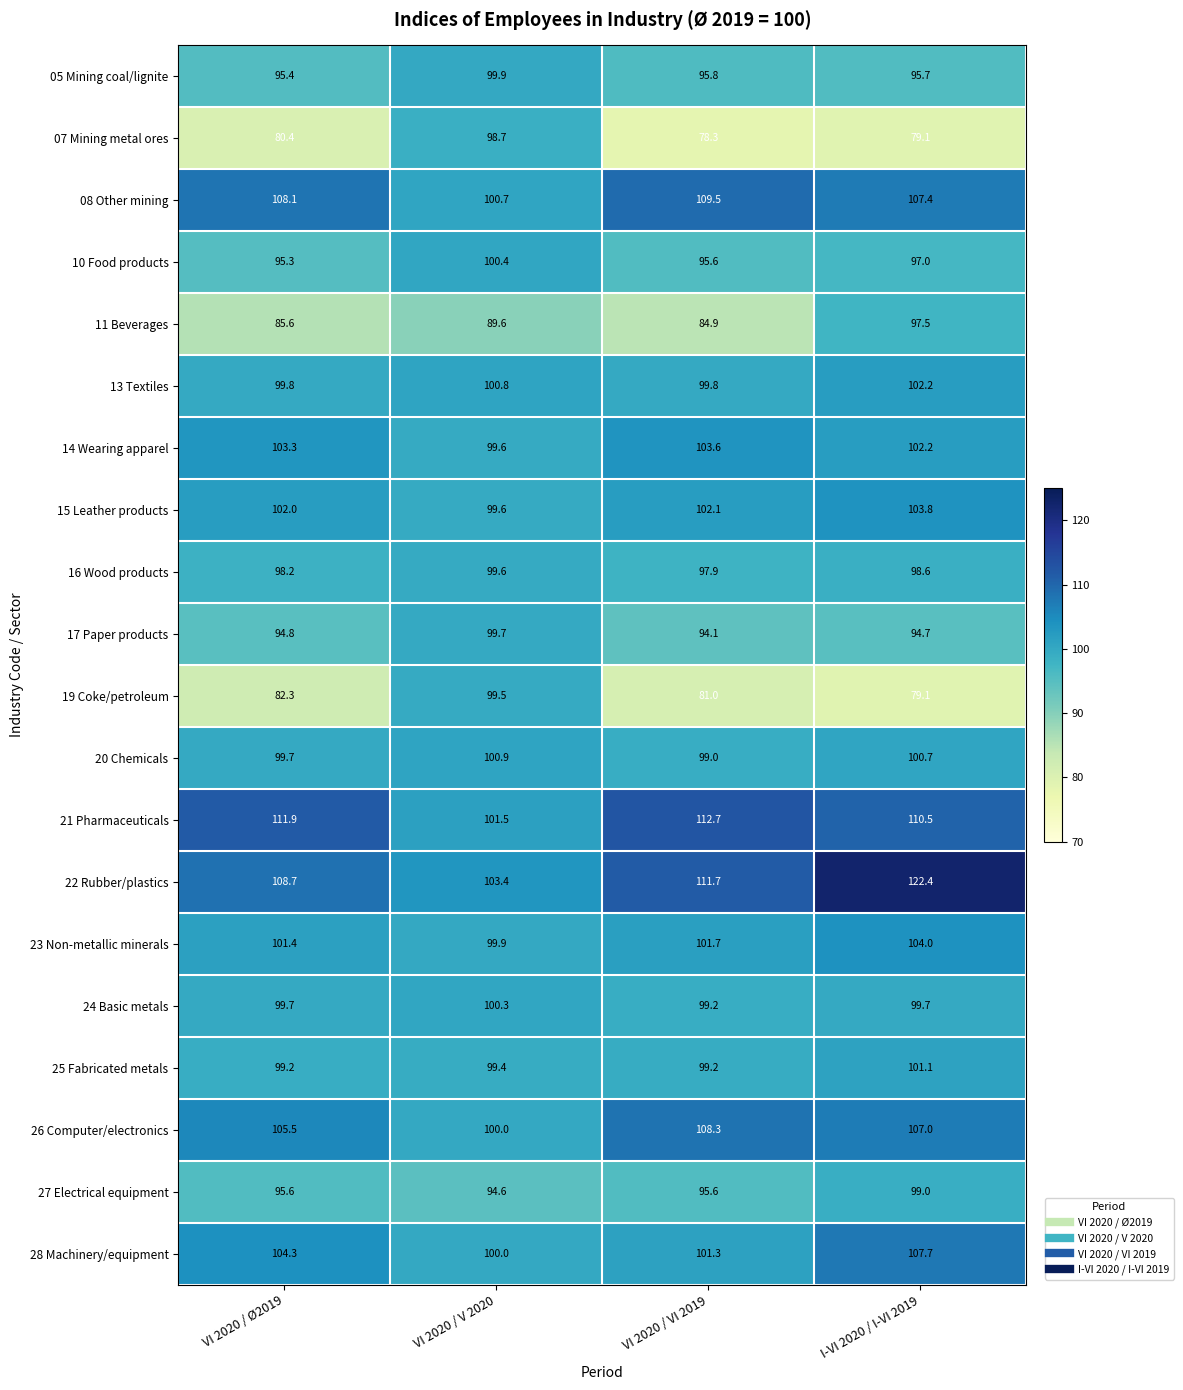

List the labels in order of 19 Coke/petroleum value, smallest first.

I-VI 2020 / I-VI 2019, VI 2020 / VI 2019, VI 2020 / Ø2019, VI 2020 / V 2020